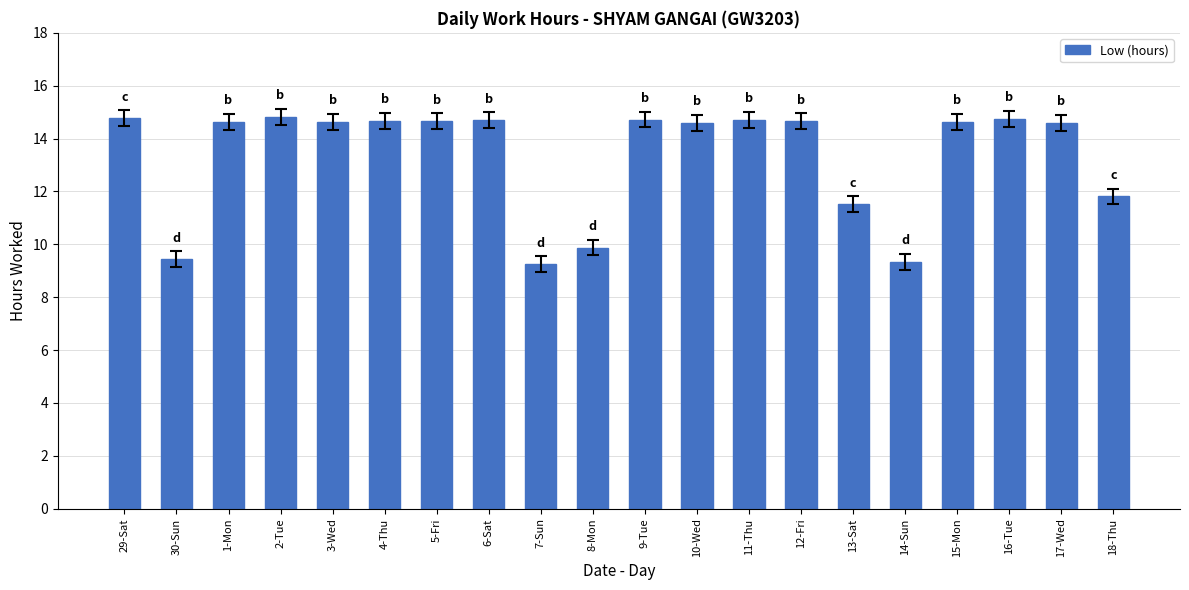

How many data points are less than 14?

6